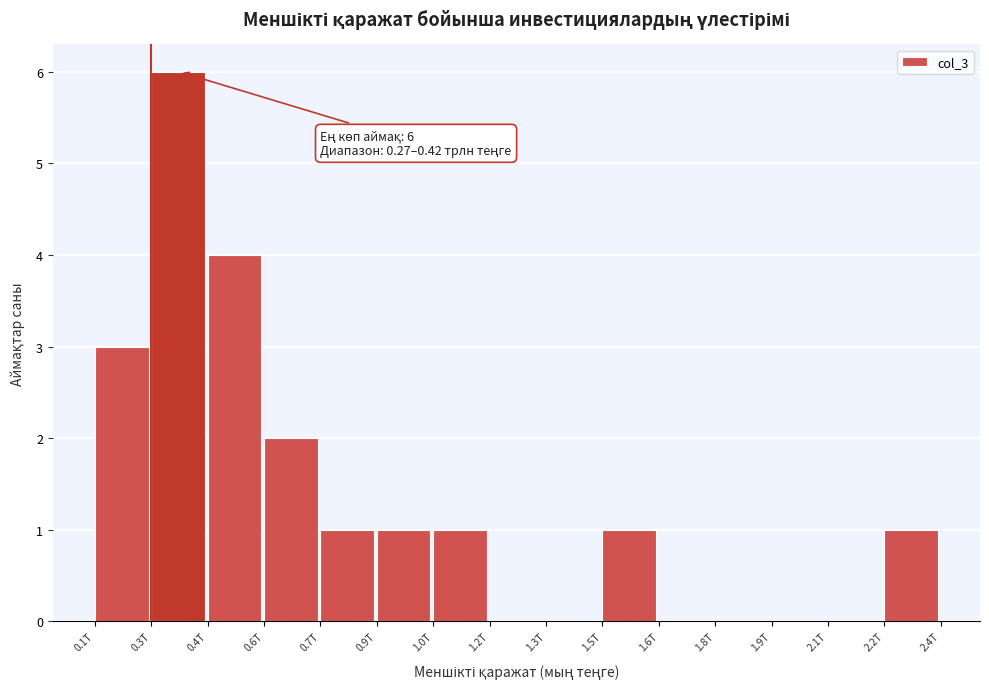

Reading right to left, list all the values displayed in this chart.

2.2T=1	2.1T=0	1.9T=0	1.8T=0	1.6T=0	1.5T=1	1.3T=0	1.2T=0	1.0T=1	0.9T=1	0.7T=1	0.6T=2	0.4T=4	0.3T=6	0.1T=3